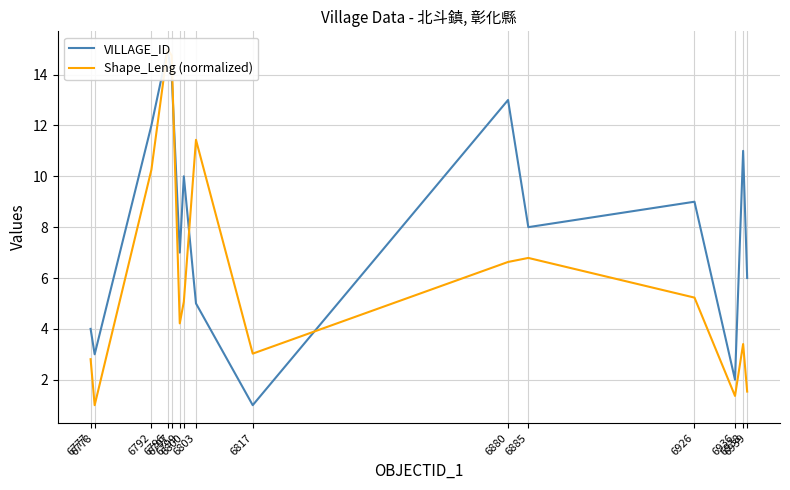

What is the difference between the Shape_Leng (normalized) values at 6797 and 6778?

13.7